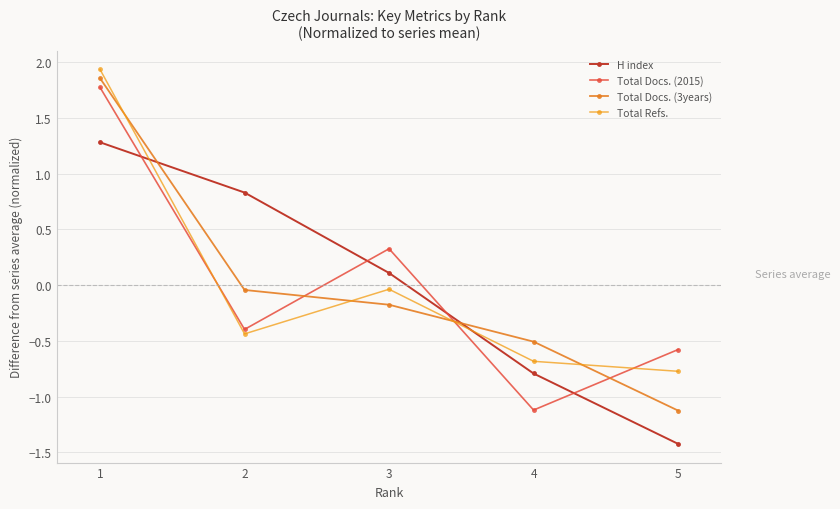

The value of H index at 5 is -2.1. True or false?

False